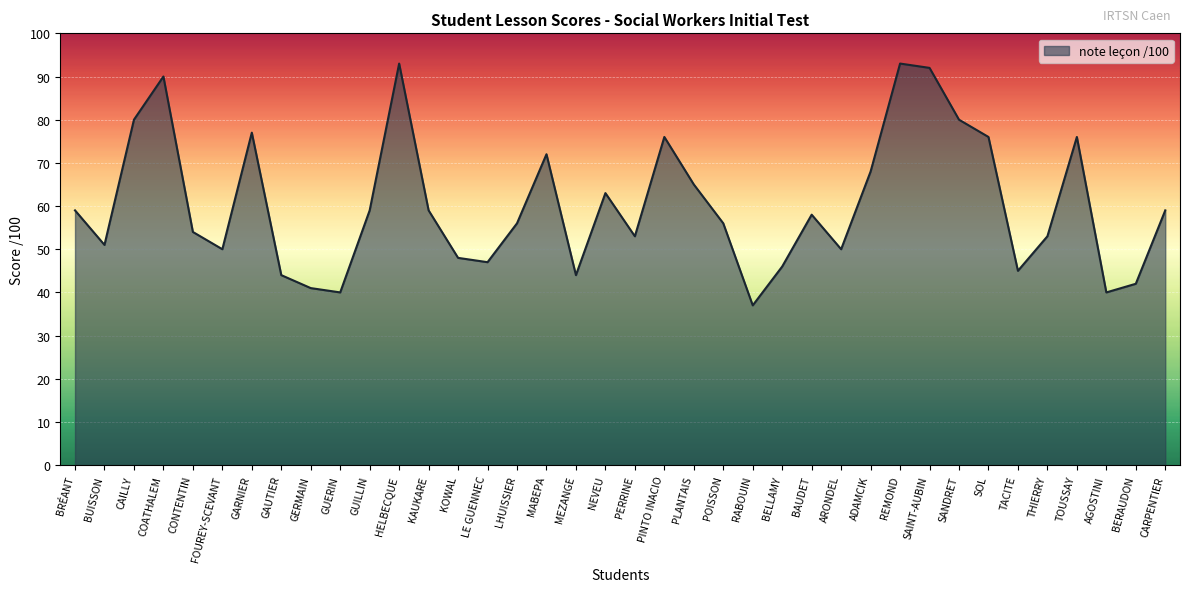

Between THIERRY and RABOUIN, which is larger?

THIERRY